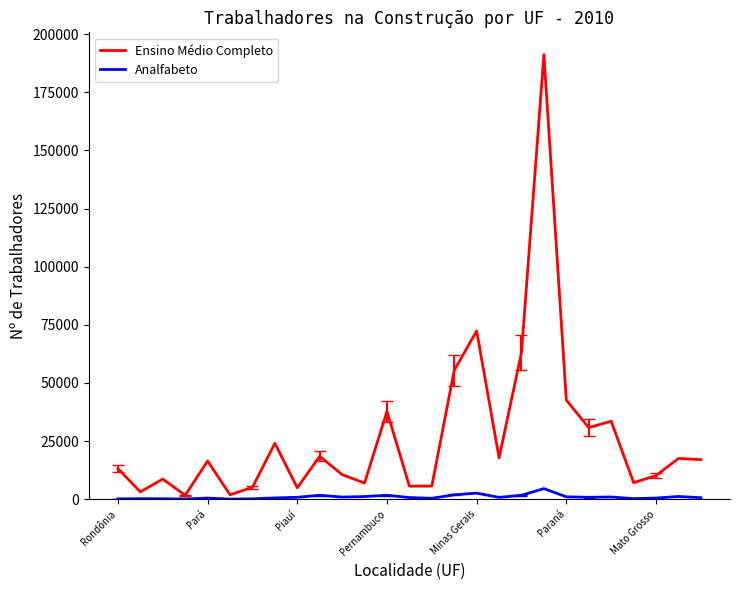

Rank the series by their average value, from highest to lowest.

Ensino Médio Completo, Analfabeto